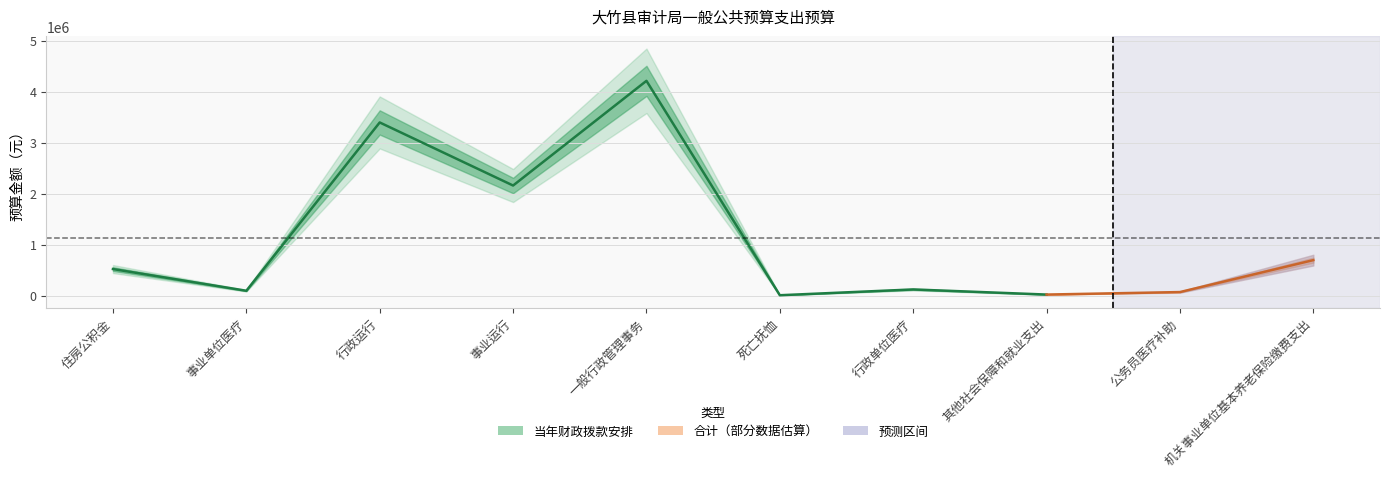

Where does the 合计 series first go above 524737?

行政运行